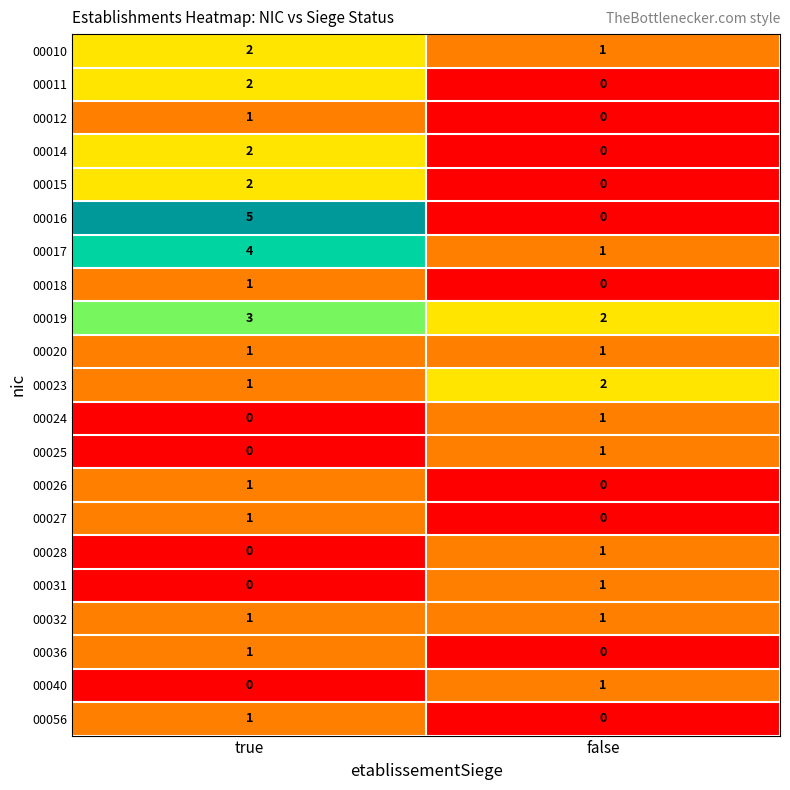

At which label is 00019 closest to 2?

false